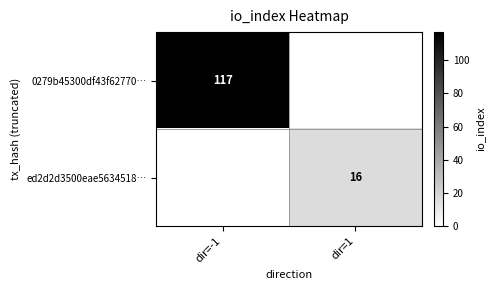

True or false: ed2d2d3500eae5634518… has a value of 4 at dir=1.

False